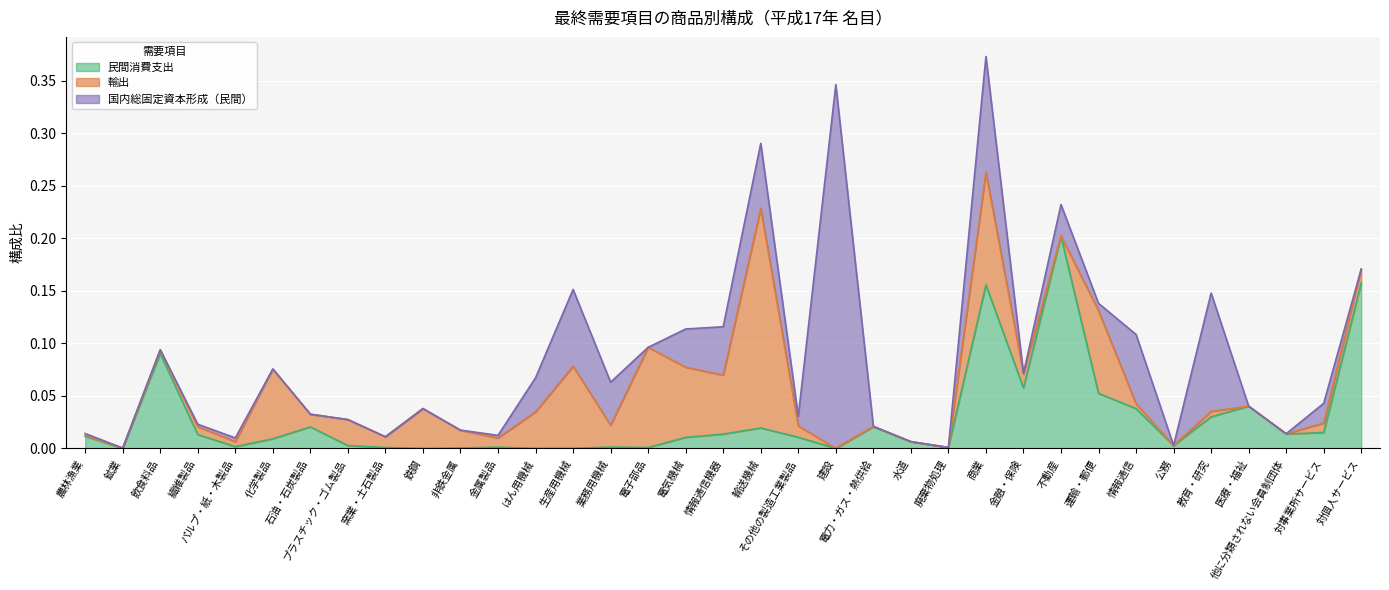

Reading left to right, extract all data points from this chart.

輸出: 0.0	0.0	0.0	0.0	0.0	0.1	0.0	0.0	0.0	0.0	0.0	0.0	0.0	0.1	0.0	0.1	0.1	0.1	0.2	0.0	0.0	0.0	0.0	0.0	0.1	0.0	0.0	0.1	0.0	0.0	0.0	0.0	0.0	0.0	0.0
民間消費支出: 0.0	-0.0	0.1	0.0	0.0	0.0	0.0	0.0	0.0	-0.0	0.0	0.0	0.0	0.0	0.0	0.0	0.0	0.0	0.0	0.0	0.0	0.0	0.0	0.0	0.2	0.1	0.2	0.1	0.0	0.0	0.0	0.0	0.0	0.0	0.2
国内総固定資本形成（民間）: 0.0	-0.0	0.0	0.0	0.0	0.0	0.0	0.0	0.0	-0.0	0.0	0.0	0.0	0.1	0.0	0.0	0.0	0.0	0.1	0.0	0.3	0.0	0.0	0.0	0.1	0.0	0.0	0.0	0.1	0.0	0.1	0.0	0.0	0.0	0.0